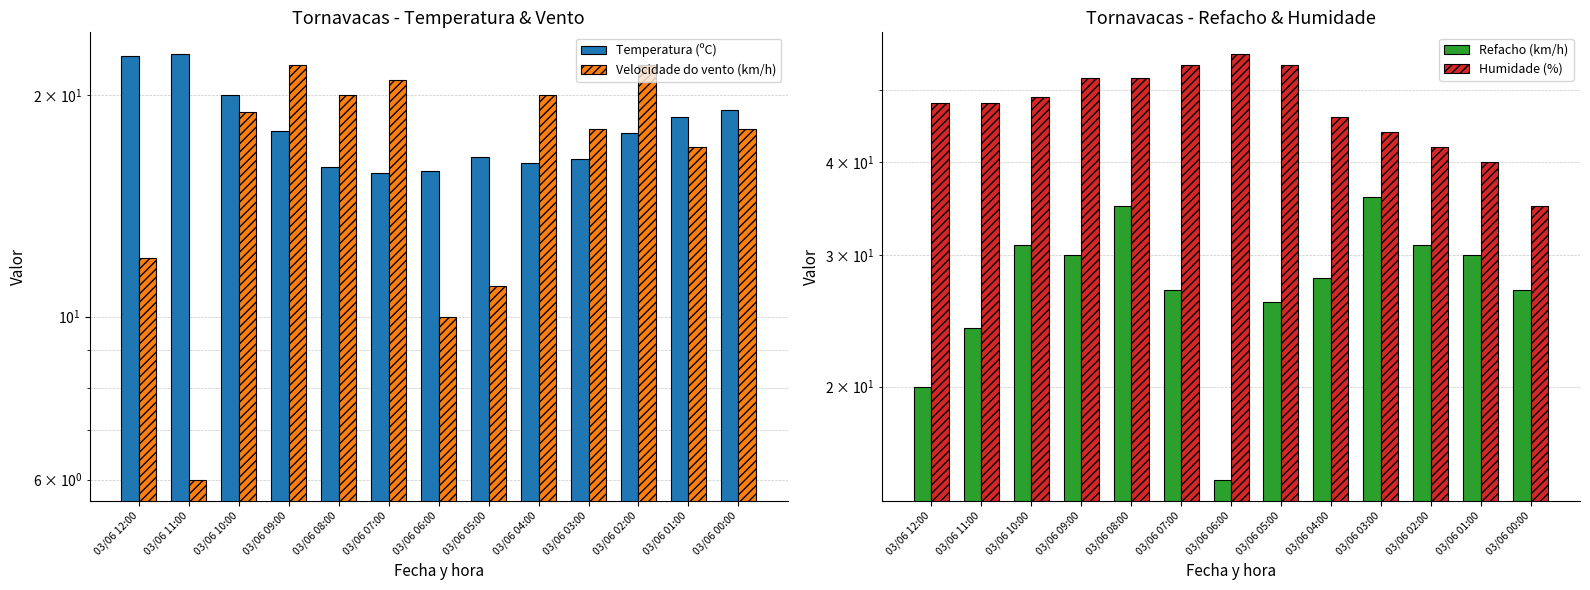

At which category is the sum across all series the highest?

03/06 08:00